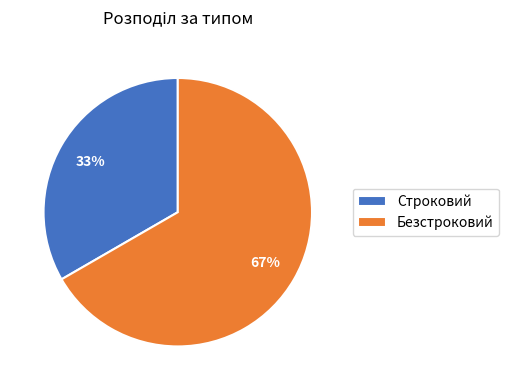

The Безстроковий slice represents 80% of the pie. True or false?

False